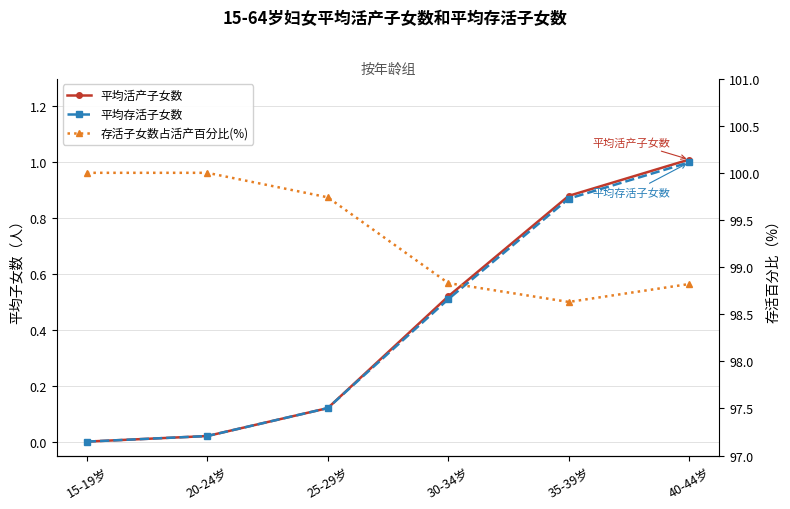

What is the spread (max minus min) of values at 20-24岁?

100.0